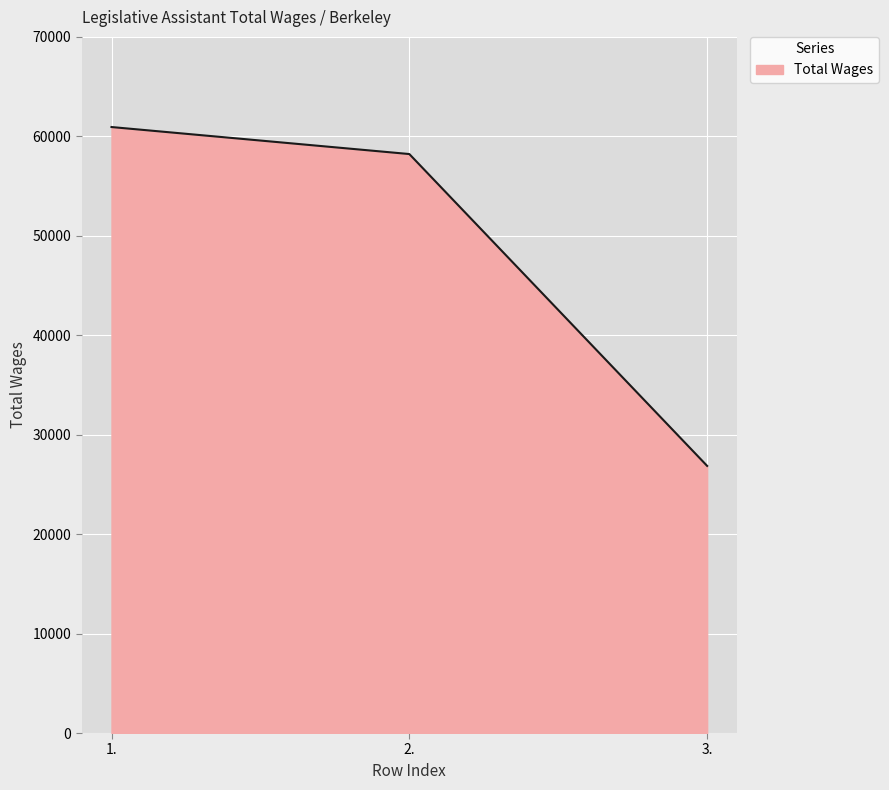

What is the ratio of the value at 3. to the value at 2.?

0.5